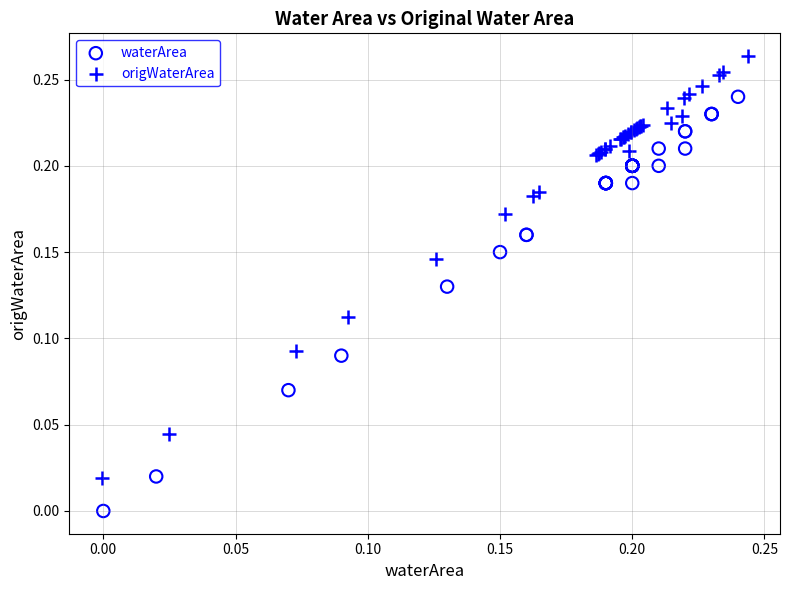

Which series contains the highest Y value?

origWaterArea